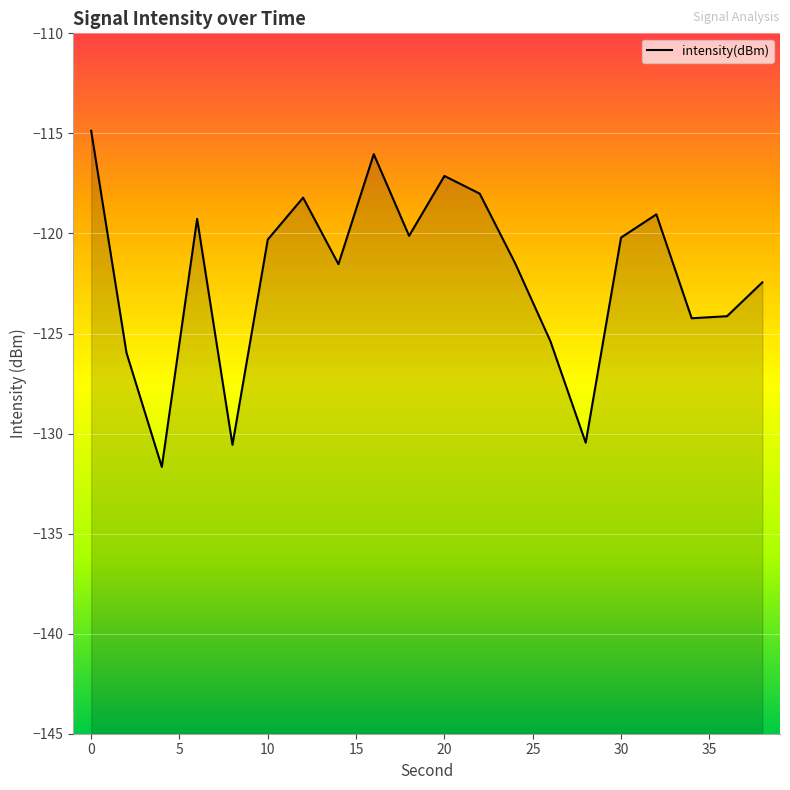

How many lines are shown in the chart?

1